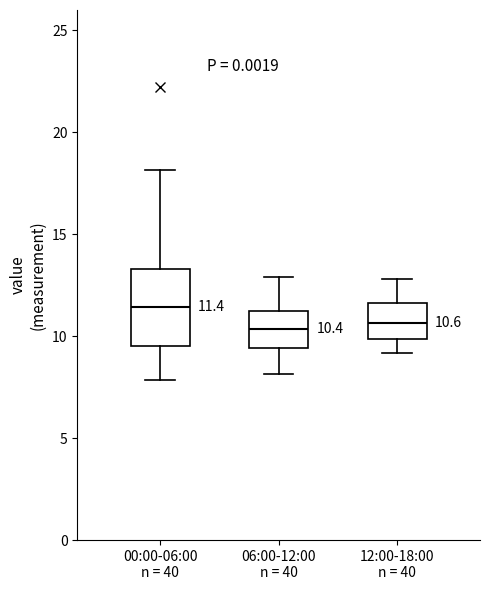

Which box's median line is the highest?

00:00-06:00 n = 40